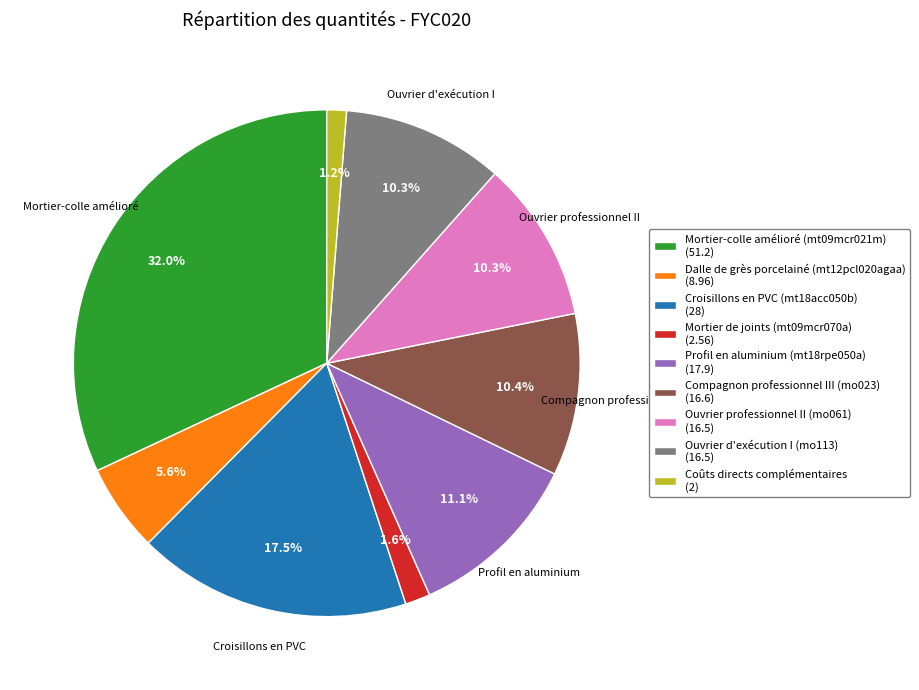

To the nearest percent, what is the combined percentage of Ouvrier professionnel II (mo061) and Mortier-colle amélioré (mt09mcr021m)?

42%